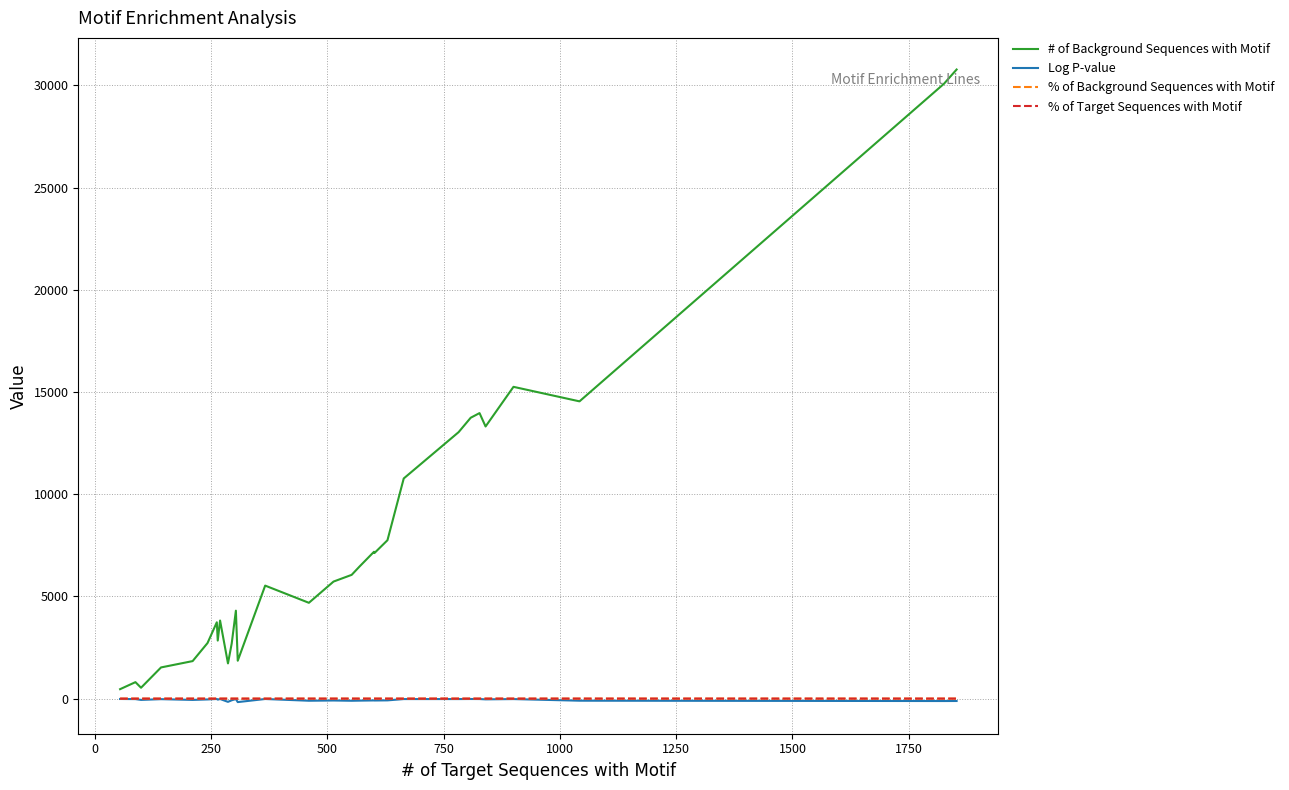

What is the greatest value displayed?

30771.4